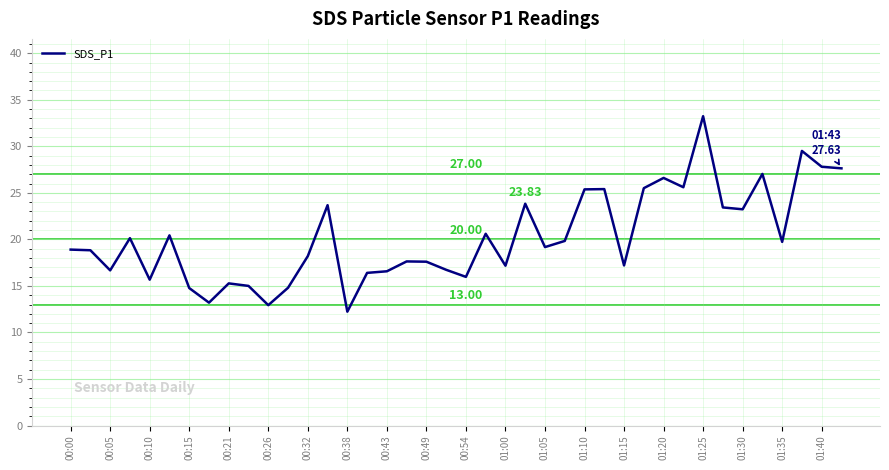

At which category does the chart reach its minimum across all series?

00:38